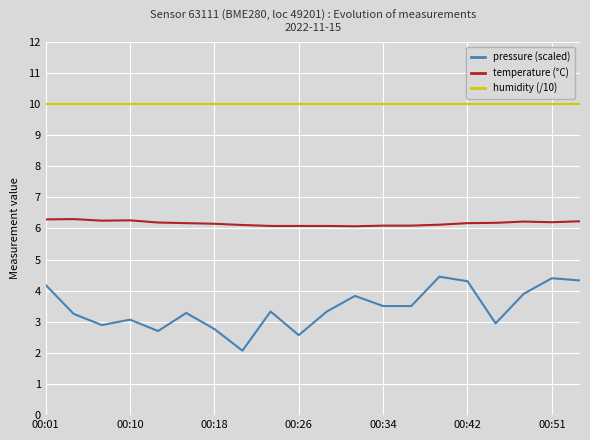

Which series has the largest total across all categories?

humidity (/10)